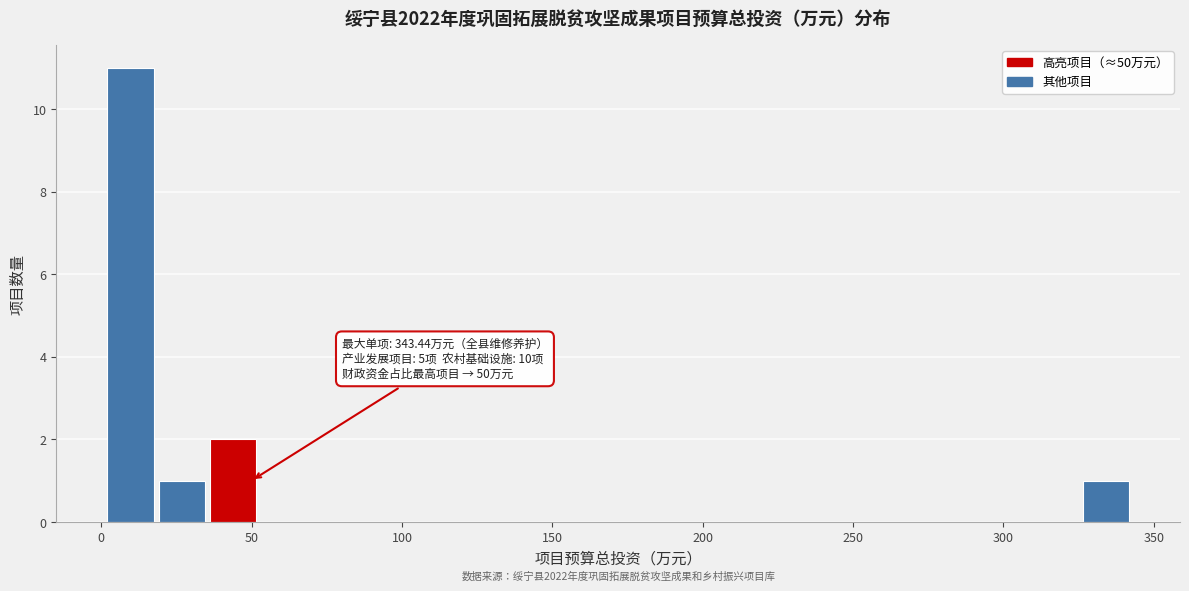

Read against the x-axis, roughly where is the centre of the tallest bar?

10